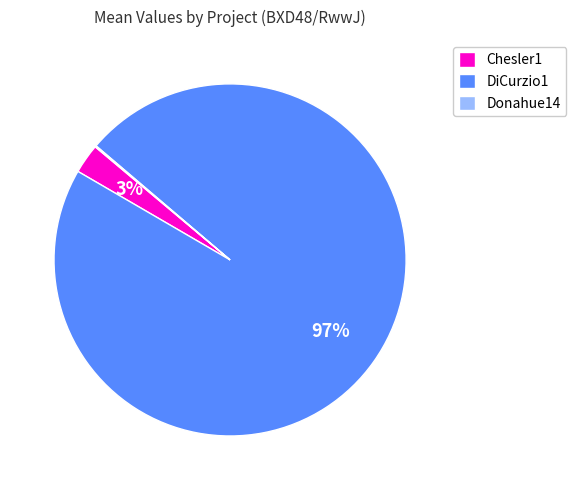

To the nearest percent, what is the average slice percentage?

33%